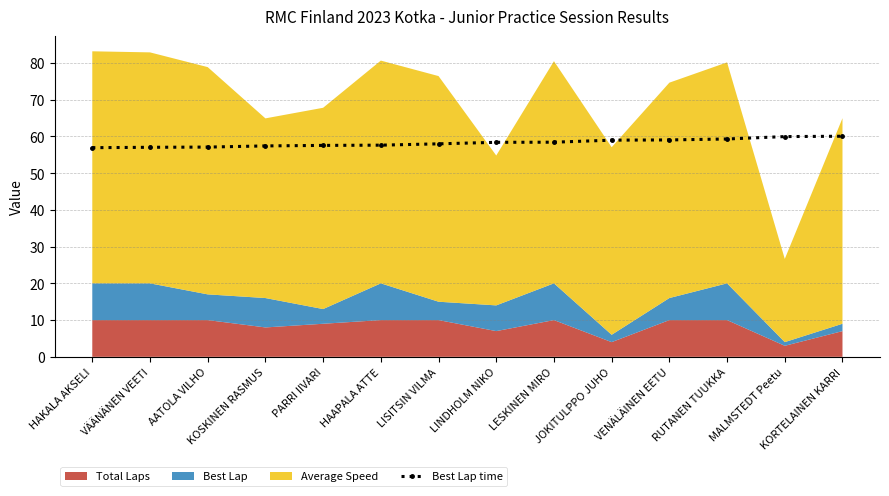

What is the lowest value of the Best Lap time series?

56.9